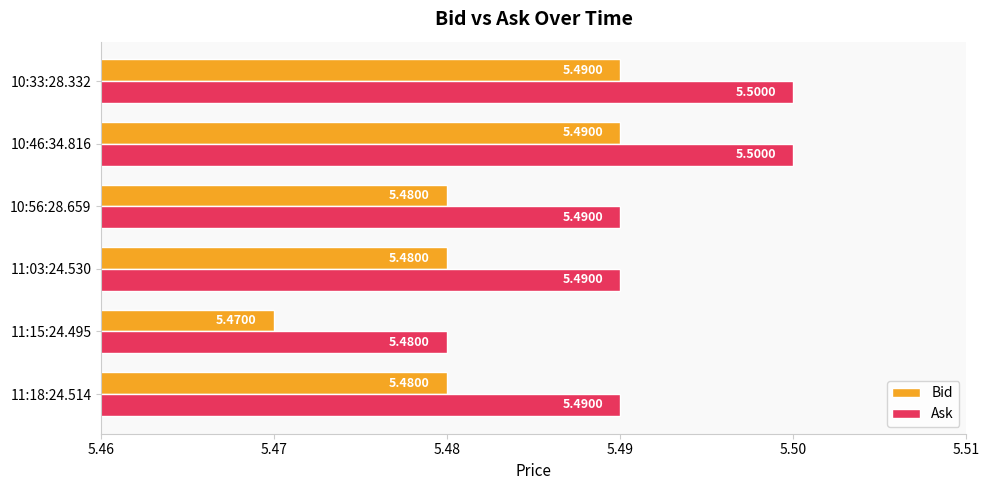

Rank the series at 10:56:28.659 from lowest to highest value.

Bid, Ask